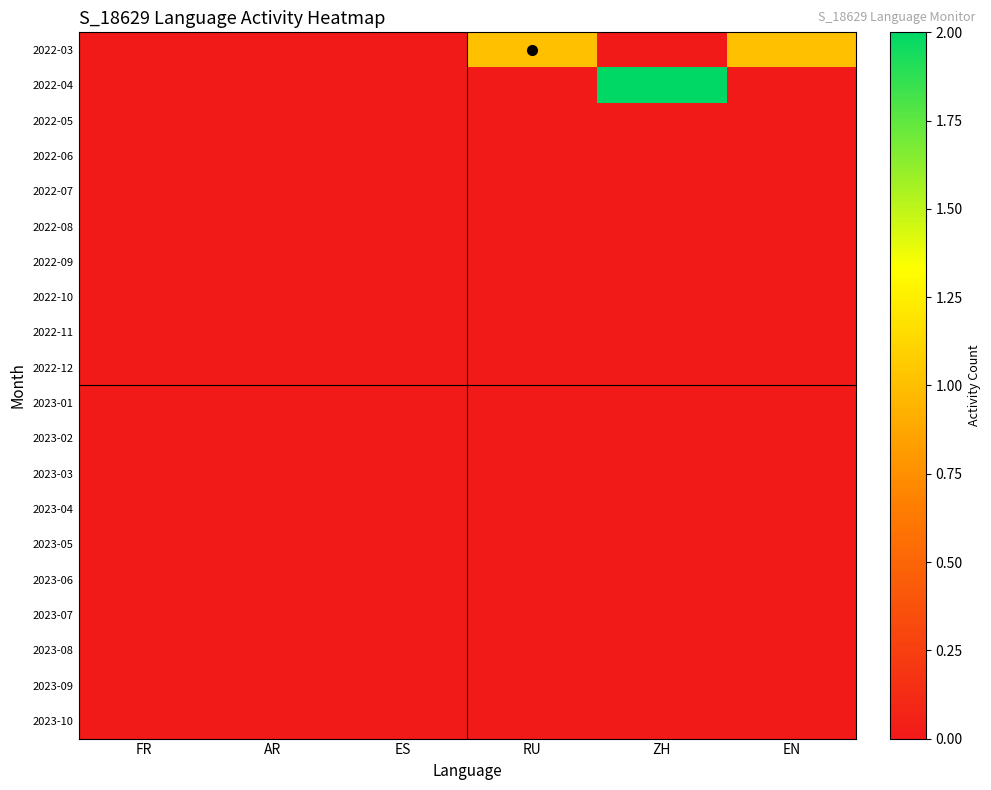

How many categories are shown in the chart?

6